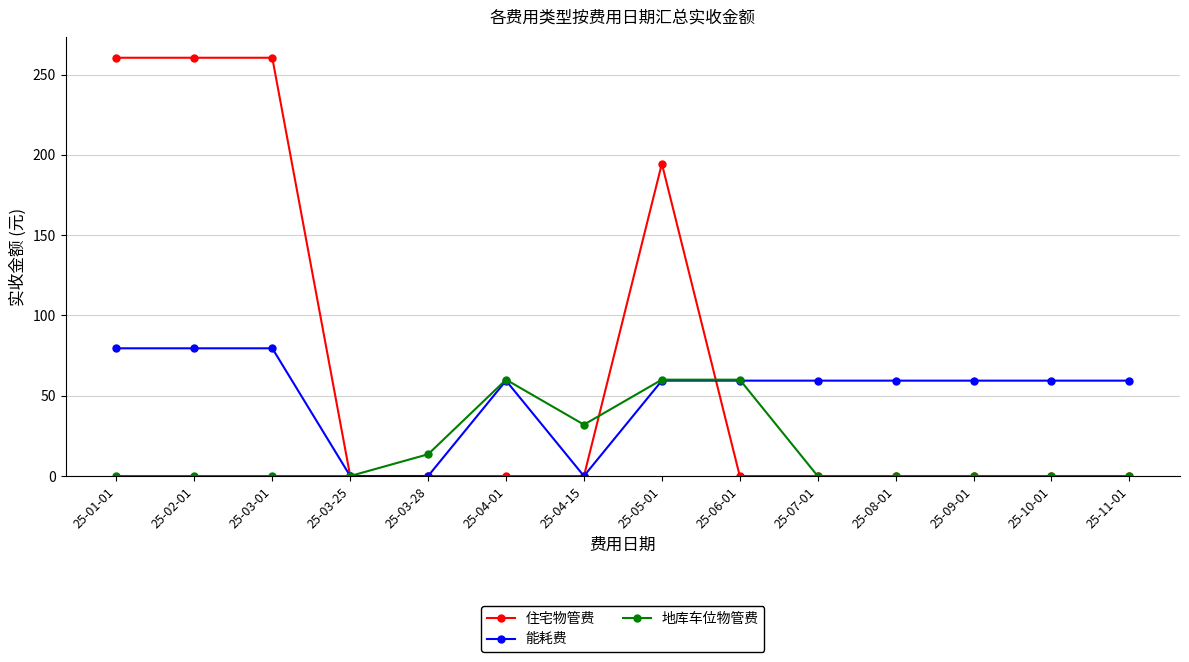

What is the label of the 5th point from the left?

25-03-28